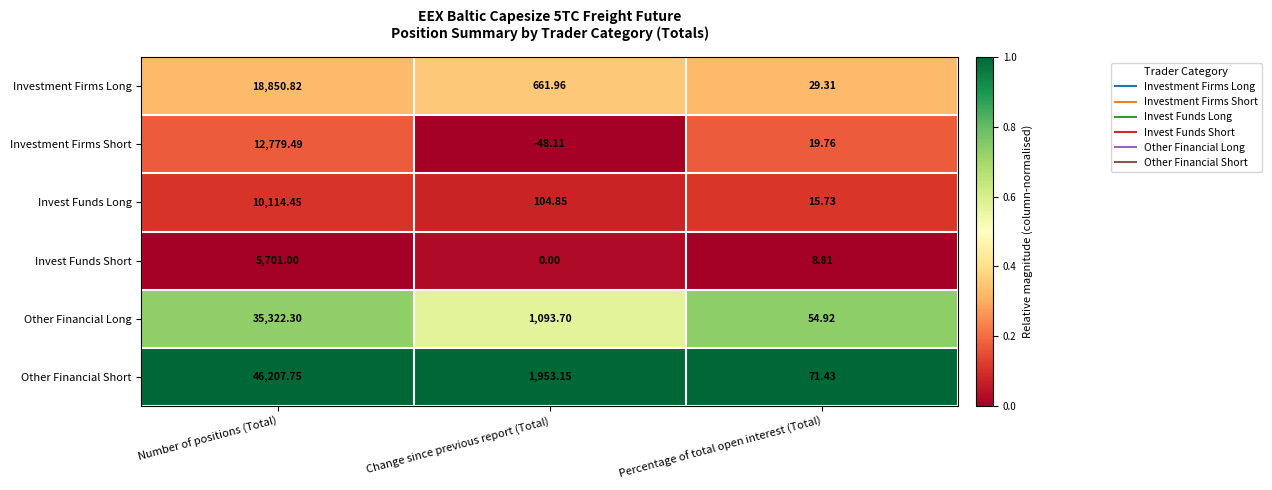

At which category is the sum across all series the highest?

Number of positions (Total)